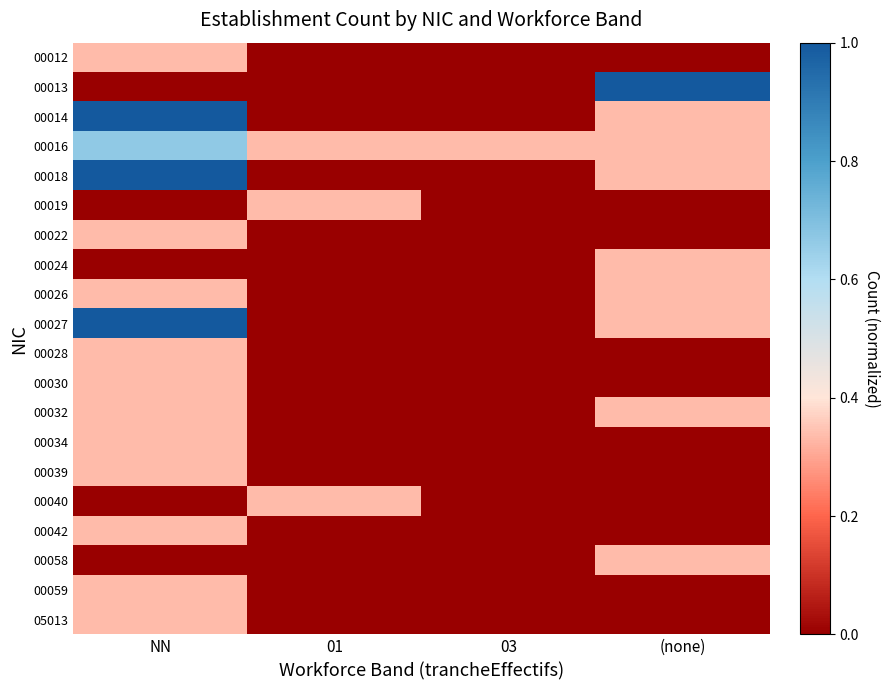

Count the number of categories in the chart.

4